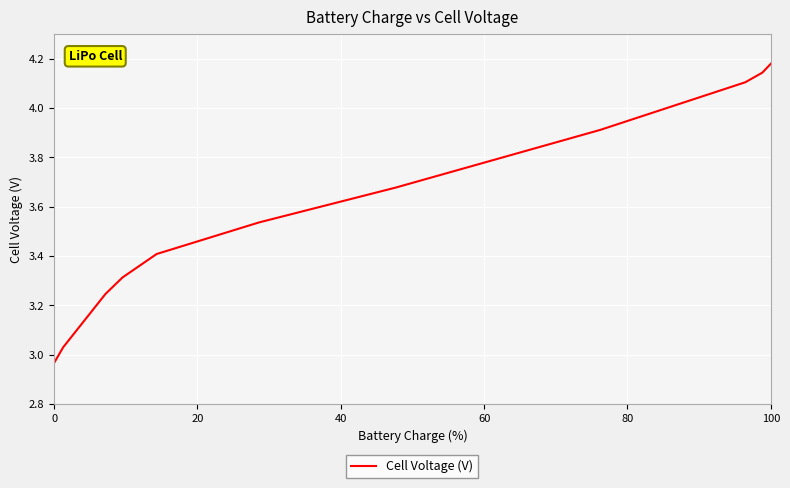

What is the difference between the maximum and minimum values?

1.2